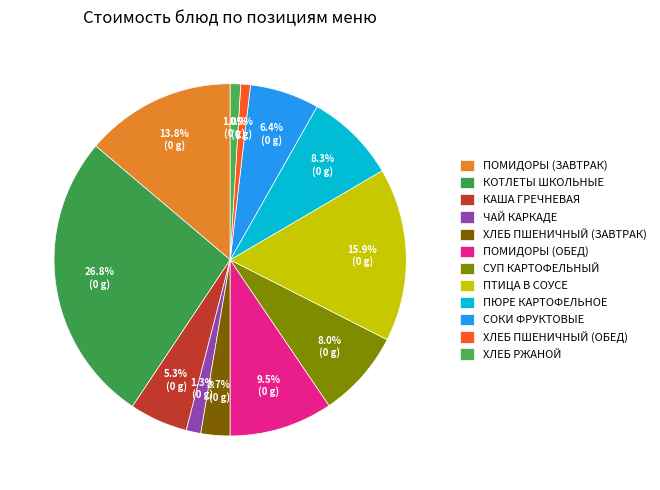

To the nearest percent, what is the combined percentage of ПТИЦА В СОУСЕ and КАША ГРЕЧНЕВАЯ?

21%